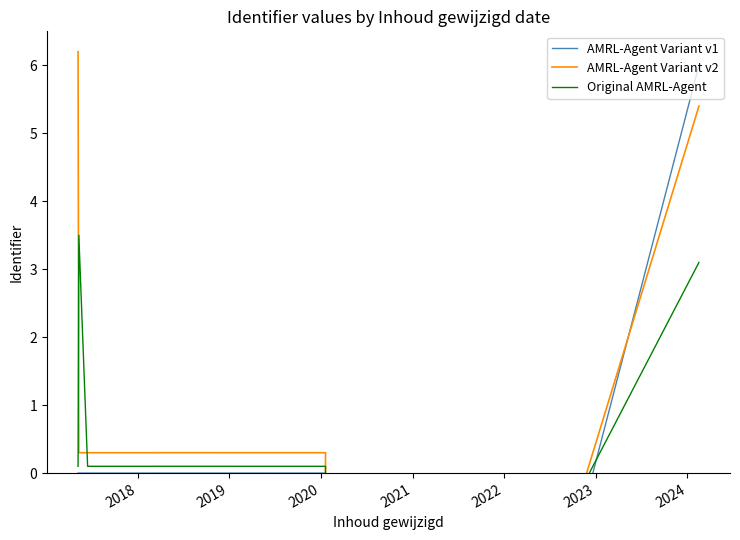

Does the chart display data point markers on the line(s)?

No